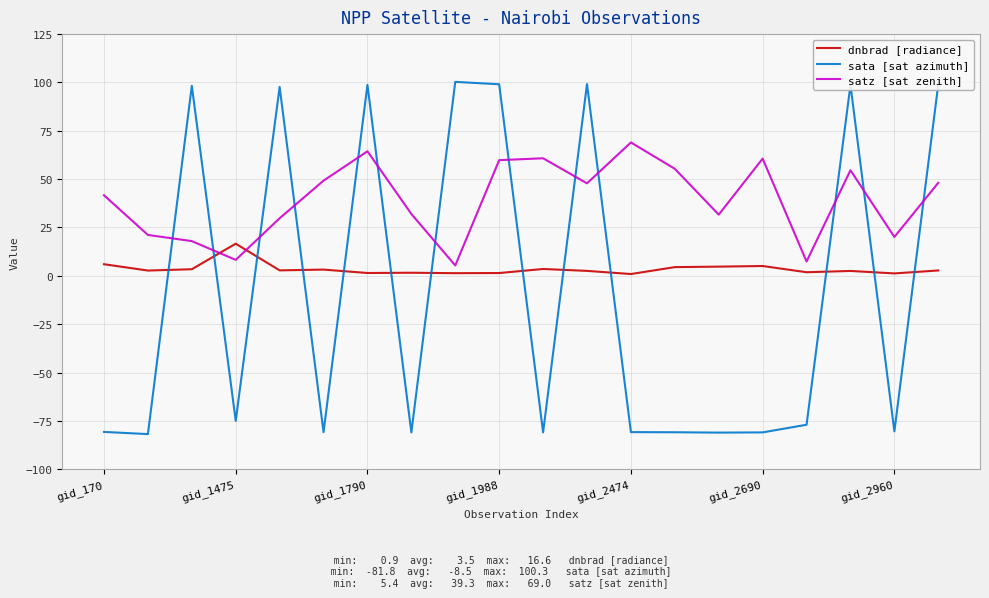

How many categories are shown in the chart?

20